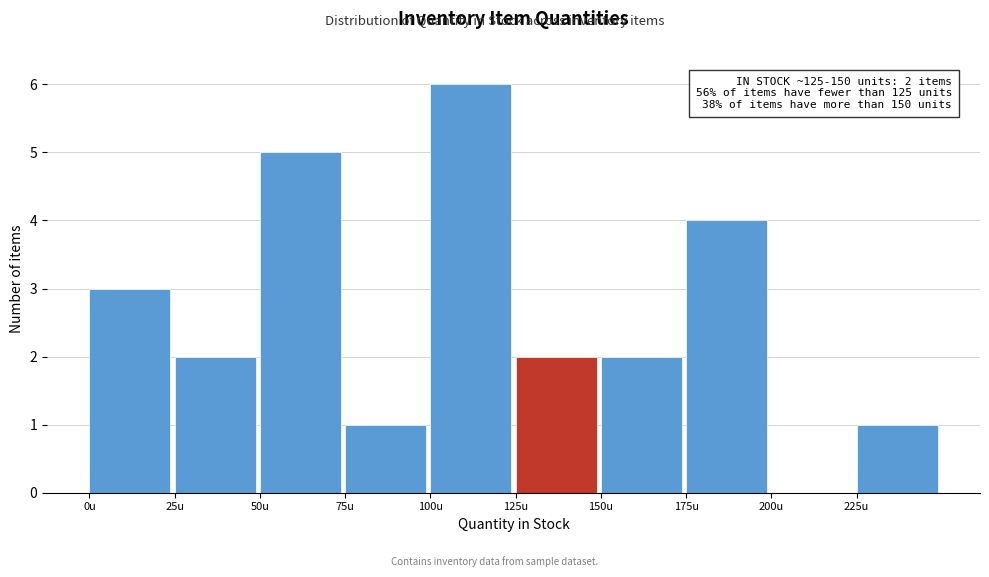

Which range on the x-axis has the tallest bar?

100 to 125